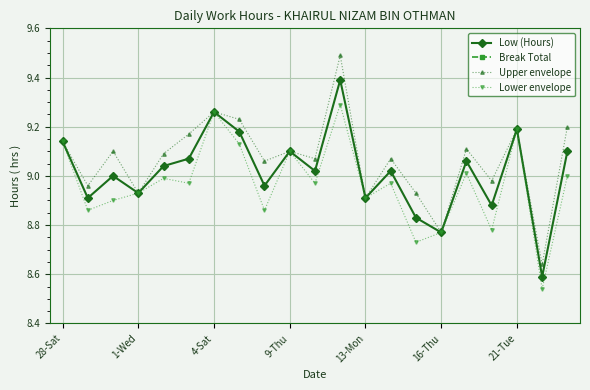

The value of Lower envelope at 21-Tue is 4.5. True or false?

False